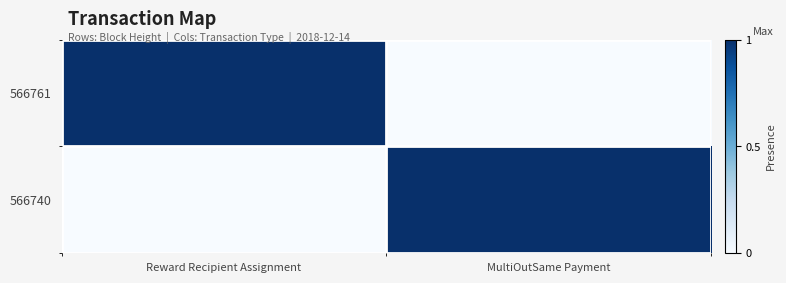

Reading right to left, what are all the values shown in this chart?

566761: MultiOutSame Payment=0	Reward Recipient Assignment=1
566740: MultiOutSame Payment=1	Reward Recipient Assignment=0